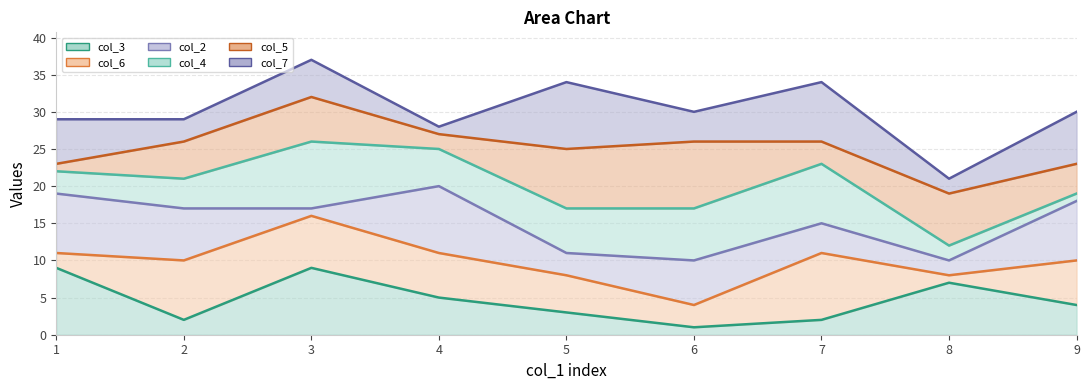

Rank the series at 4 from lowest to highest value.

col_3_line, col_6_line, col_2_line, col_4_line, col_5_line, col_7_line